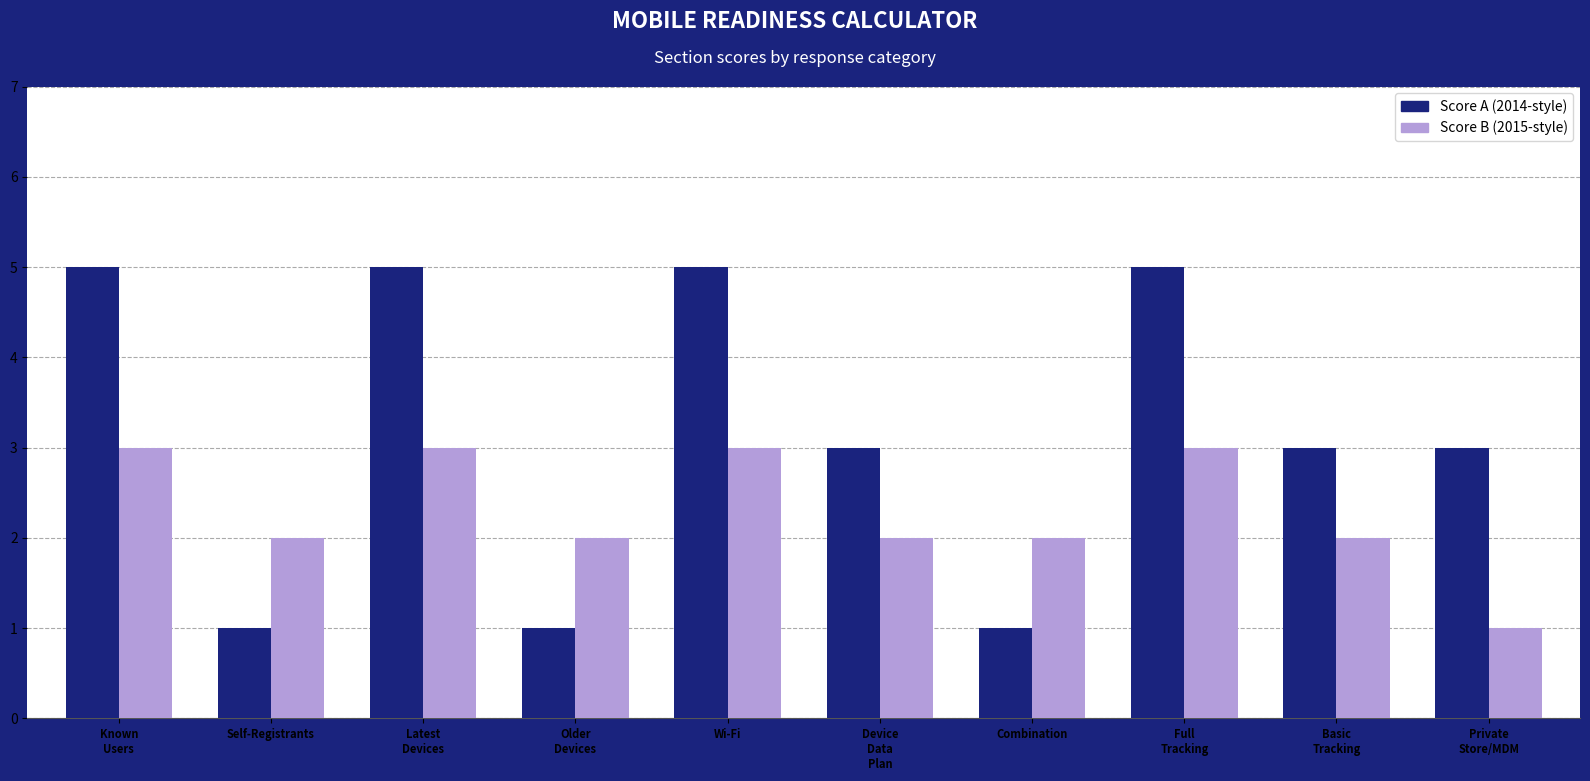

Which series has the largest total across all categories?

Score A (2014-style)